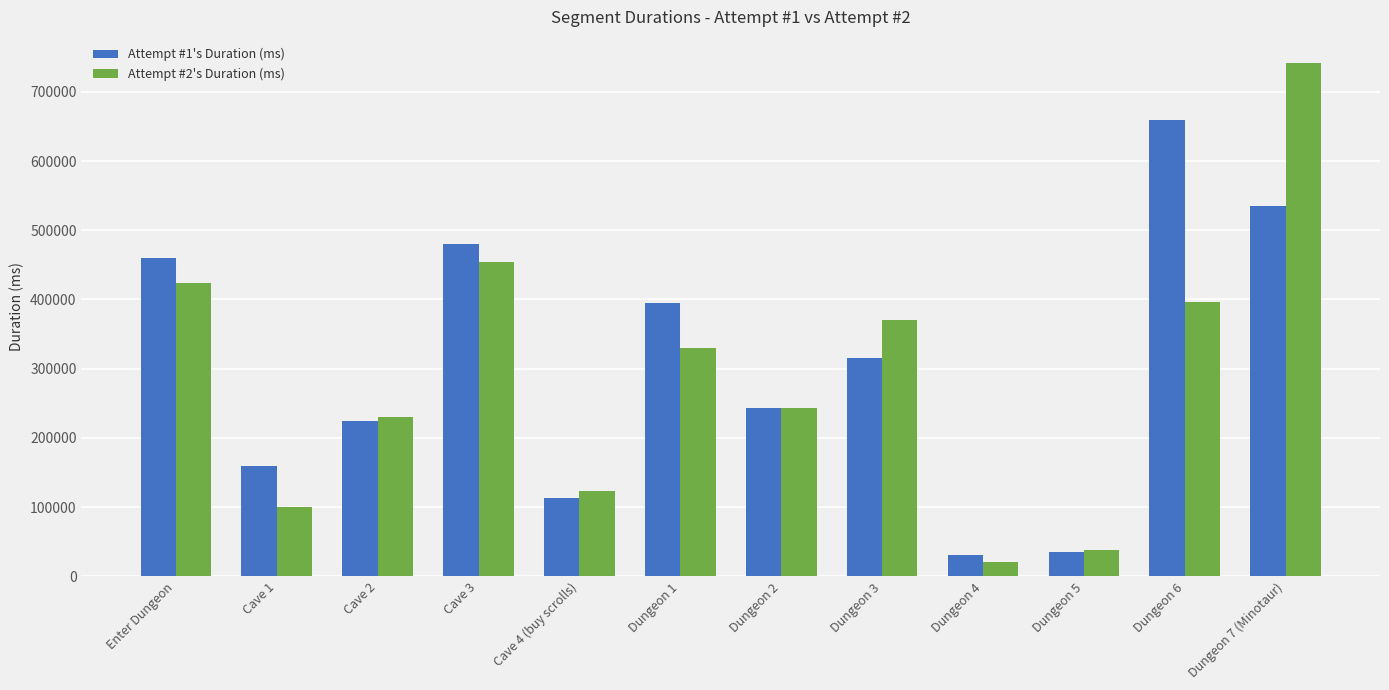

At which category is the sum across all series the highest?

Dungeon 7 (Minotaur)